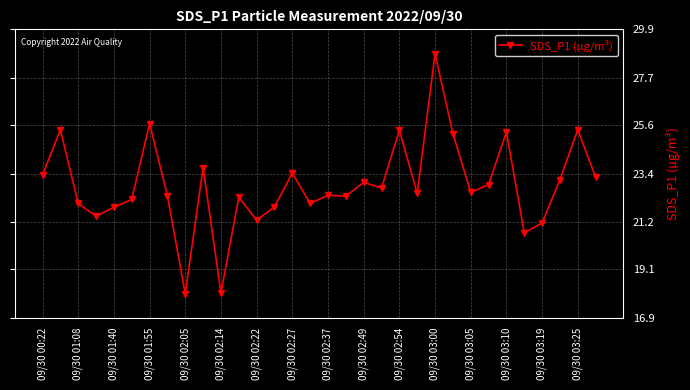

True or false: there are more than 1 points higher than both neighbors.

True